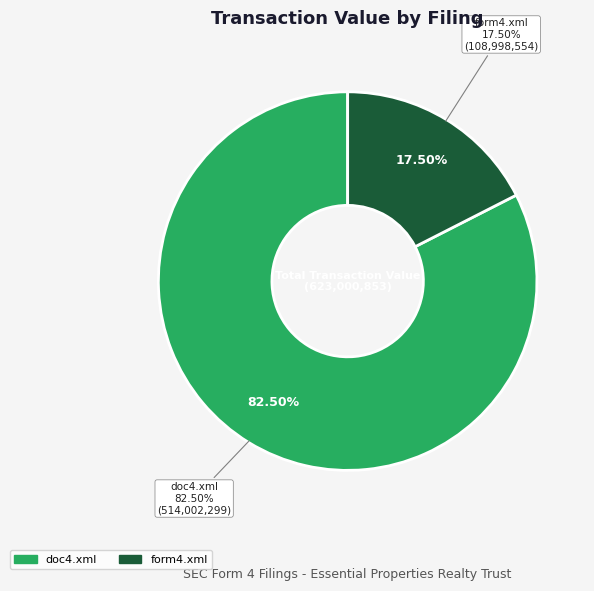

Between doc4.xml and form4.xml, which is larger?

doc4.xml